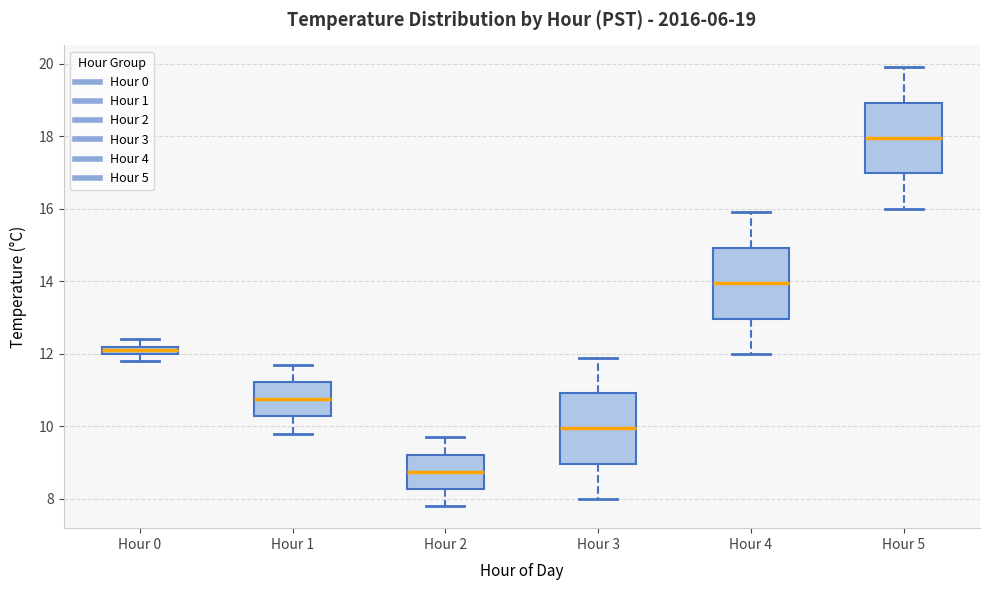

Which box's median line is the highest?

Hour 5